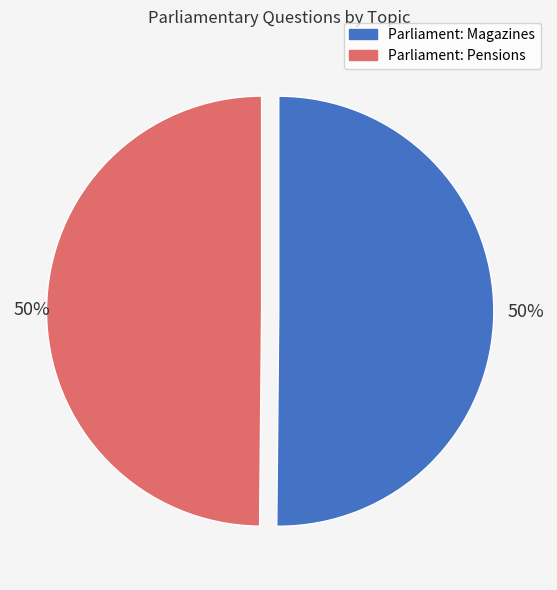

To the nearest percent, what is the average slice percentage?

50%